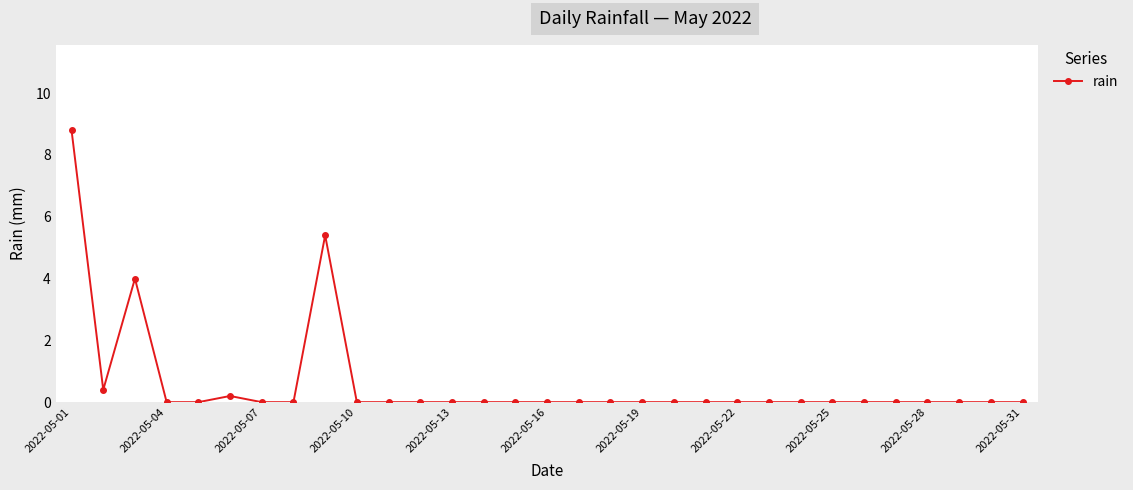

True or false: the data has more than 0 interior local peaks.

True